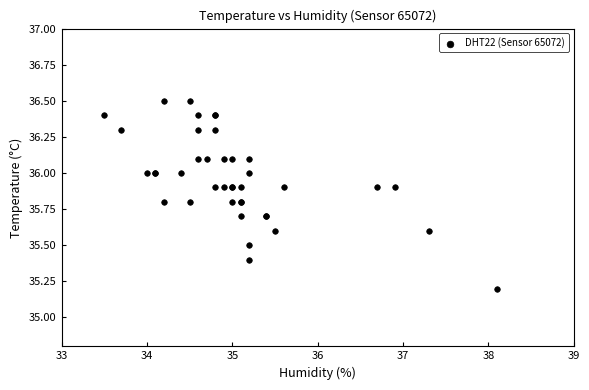

What Y value in the scatter plot is closest to 35?

35.2